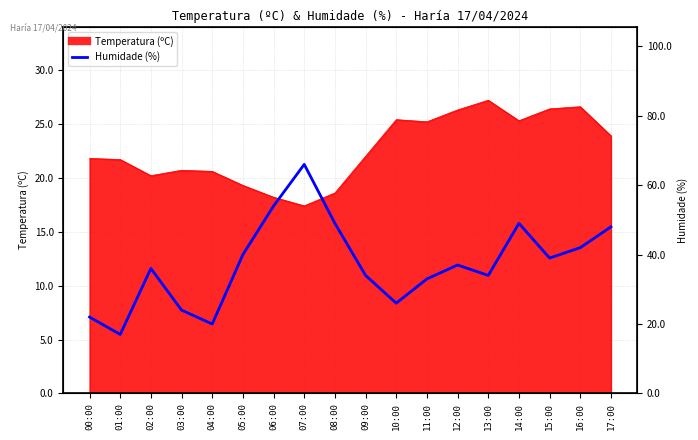

What is the maximum value shown in the chart?

66